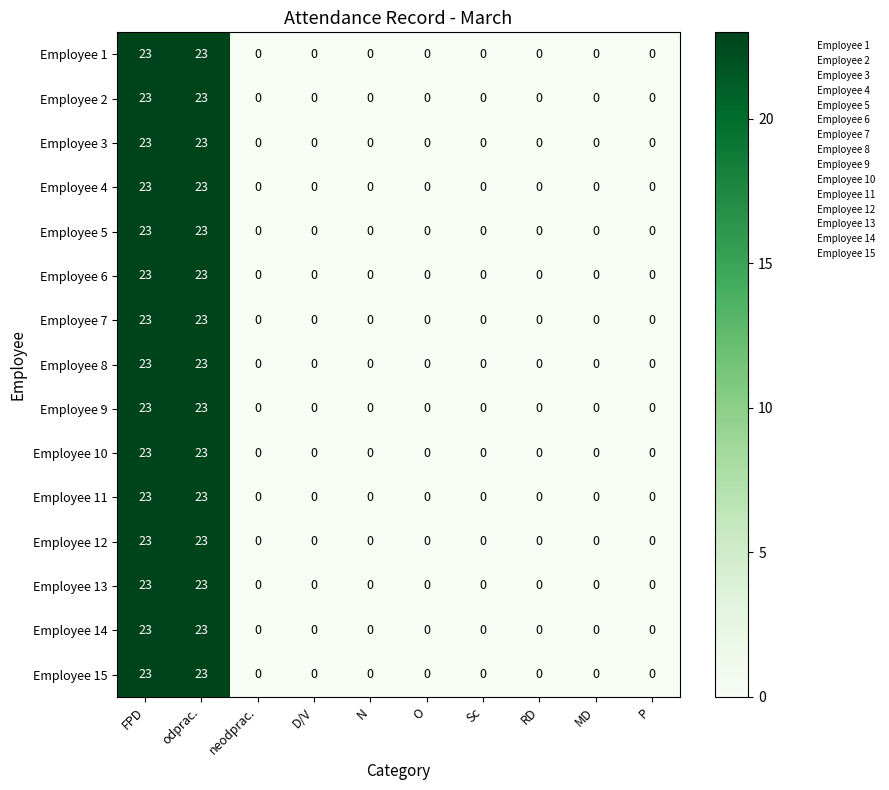

Is it true that Employee 9 equals -13 at D/V?

False